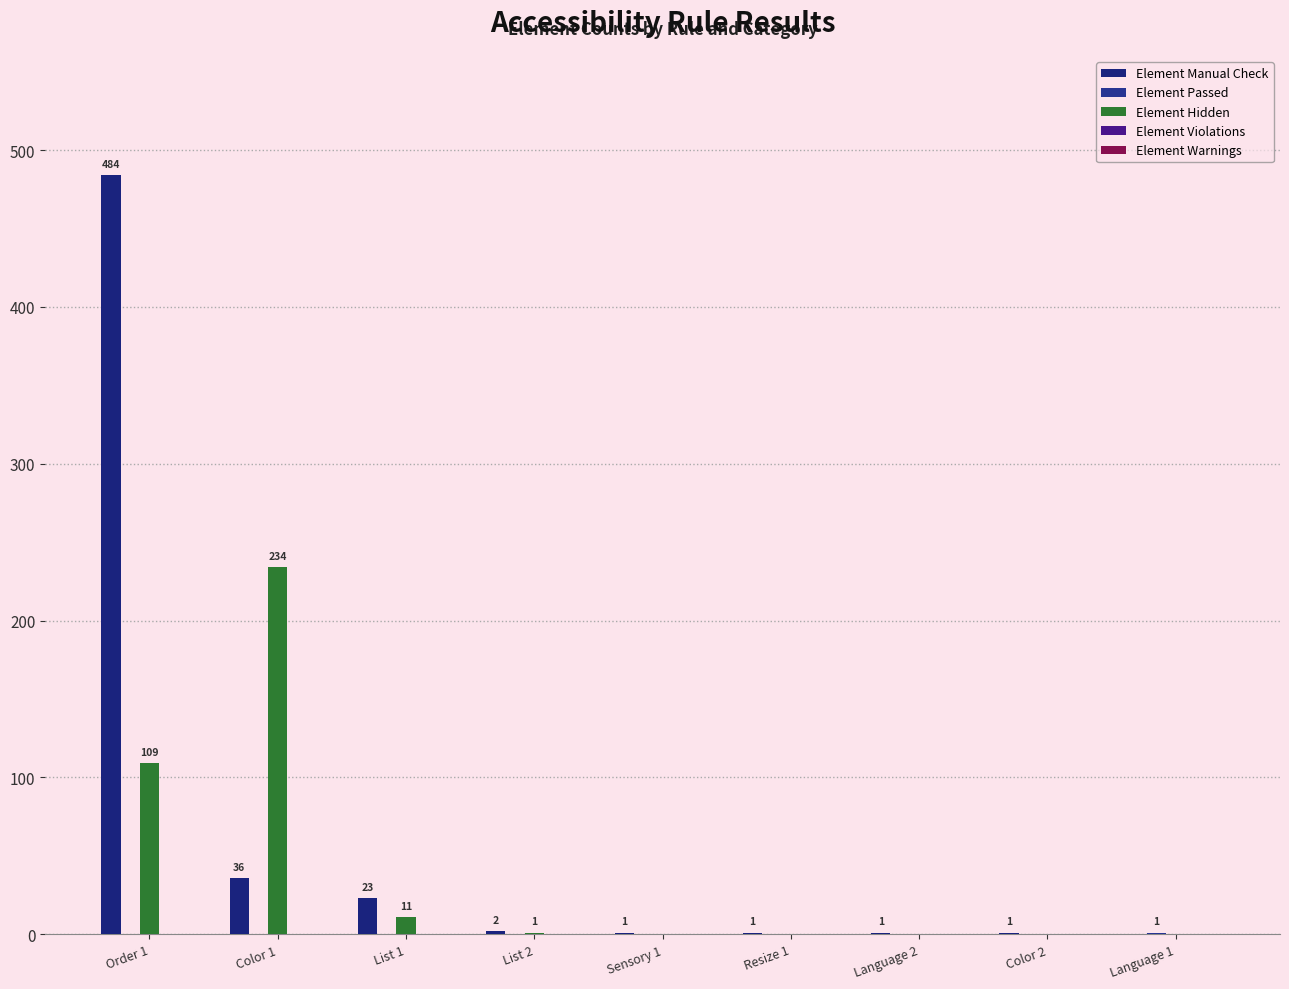

What is the label of the 1st bar from the left?

Order 1